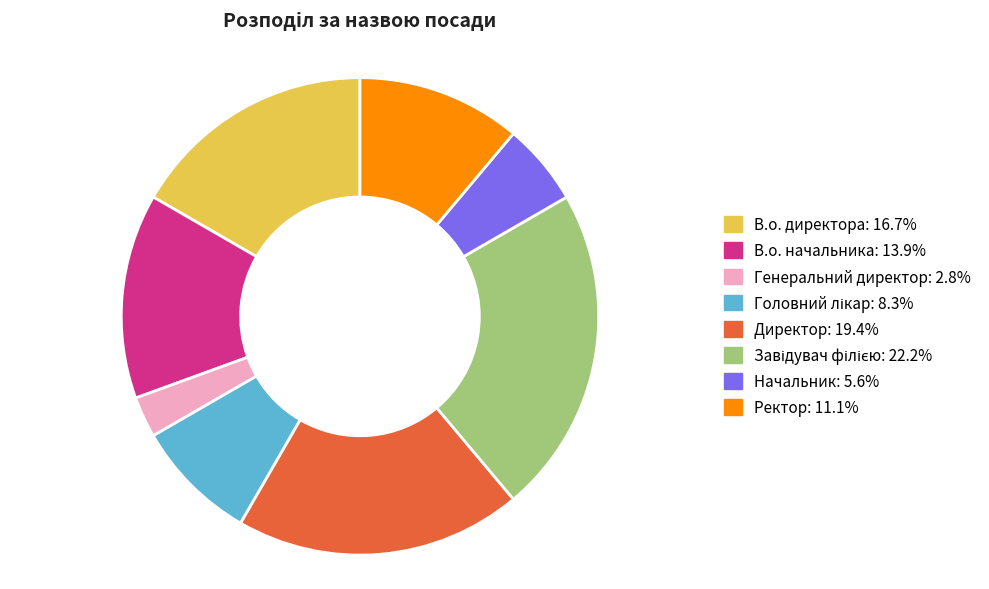

Is it true that Директор is 5% of the pie?

False